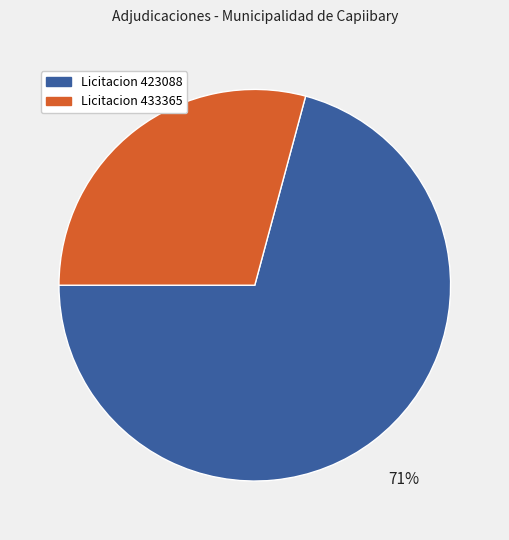

Combined, do Licitacion 433365 and Licitacion 423088 account for over 50%?

Yes